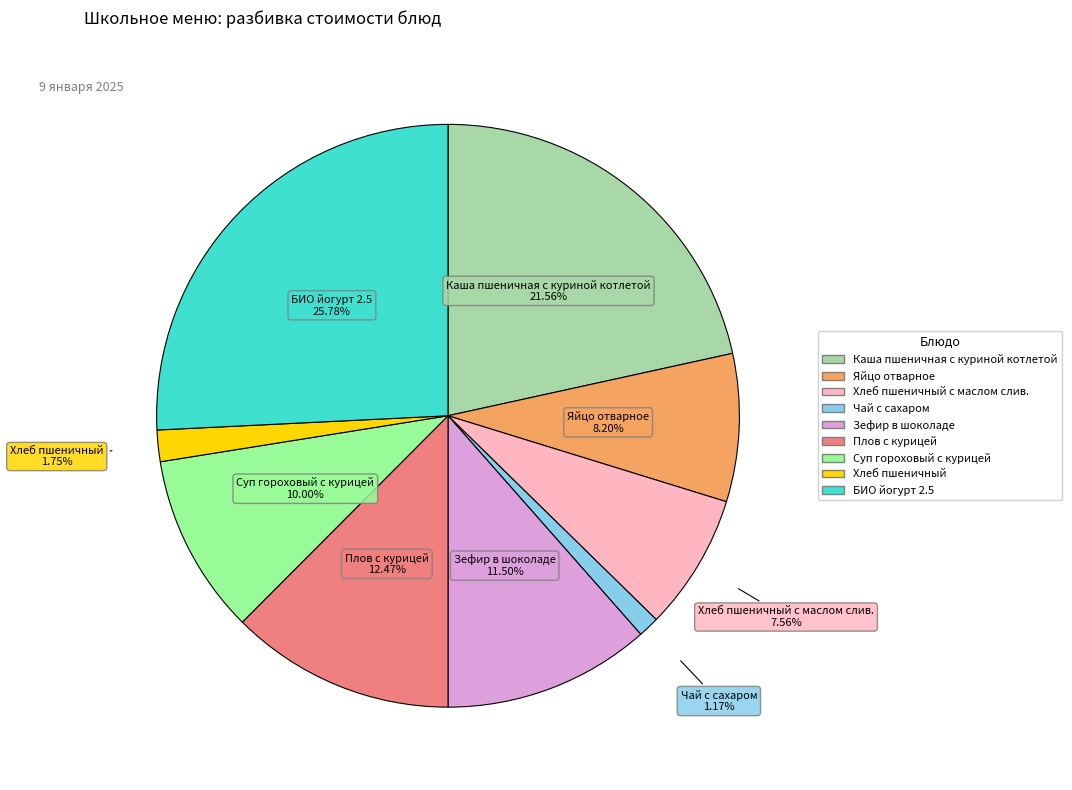

Is there any slice that represents more than half of the pie?

No